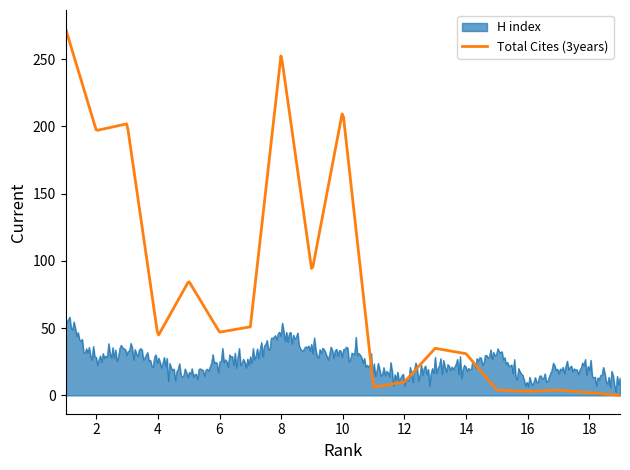

What is the highest value of the H index series?

58.3